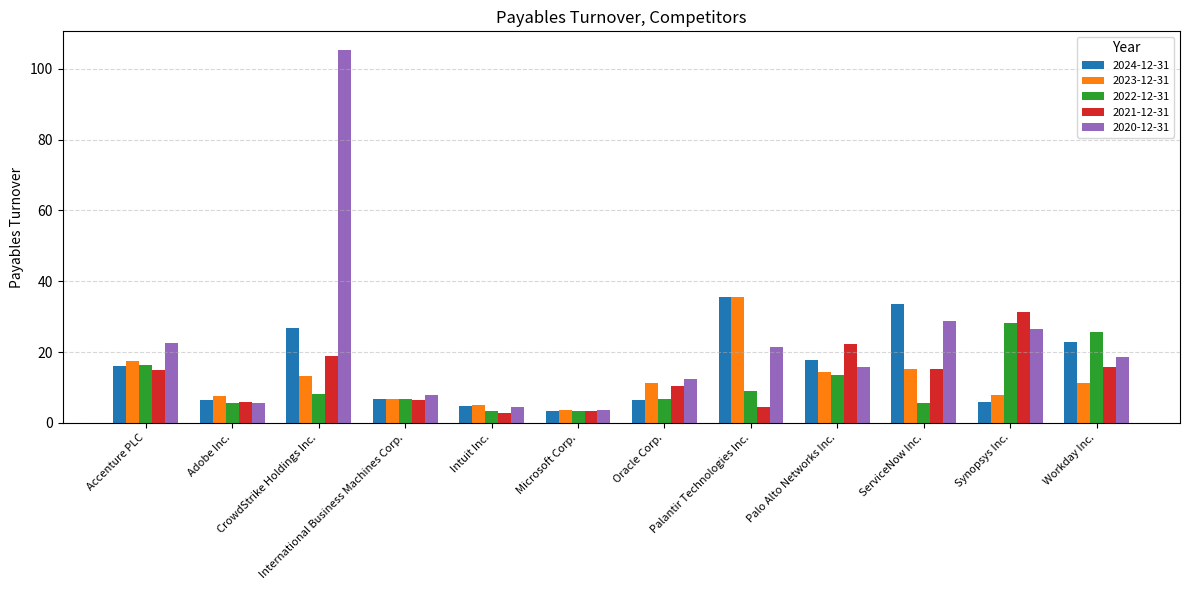

Does the chart contain any negative values?

No